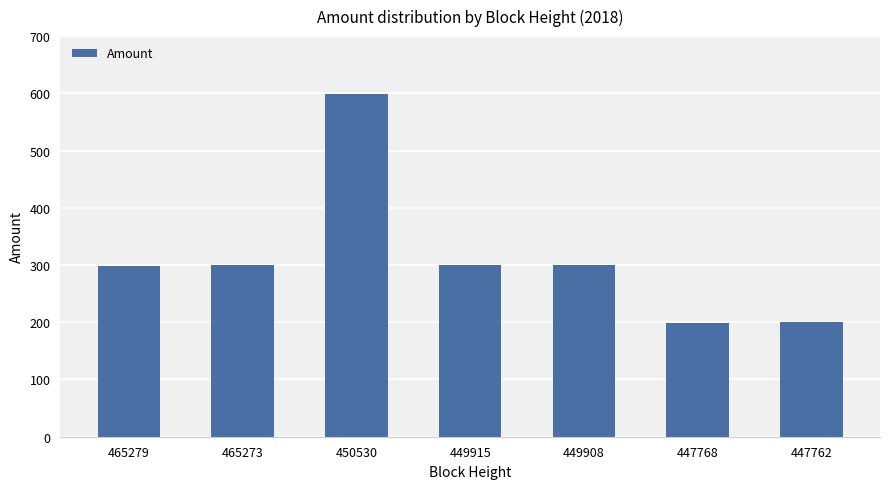

What is the greatest value displayed?

599